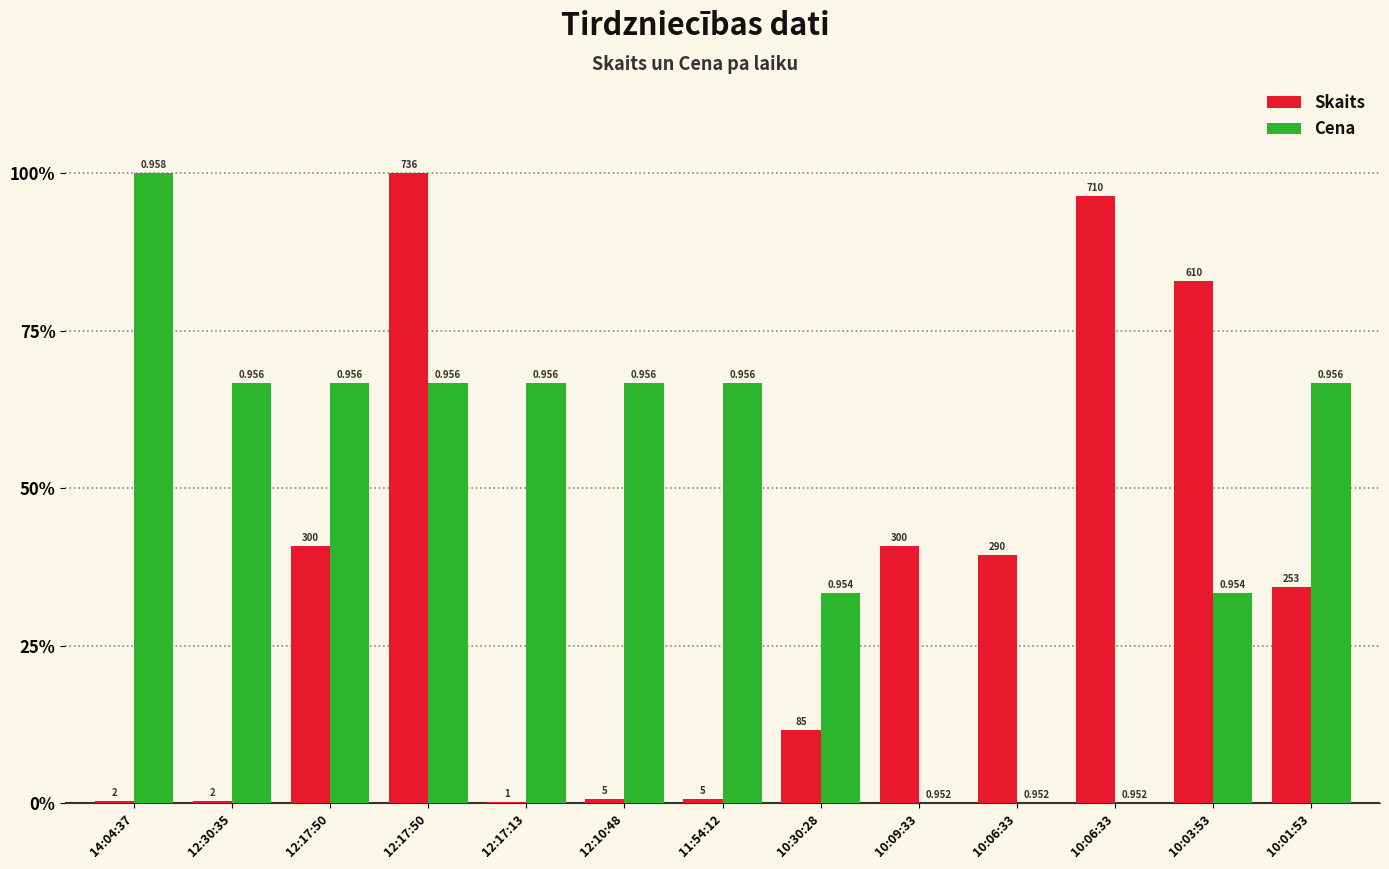

What are all the series names shown in the legend?

Skaits, Cena